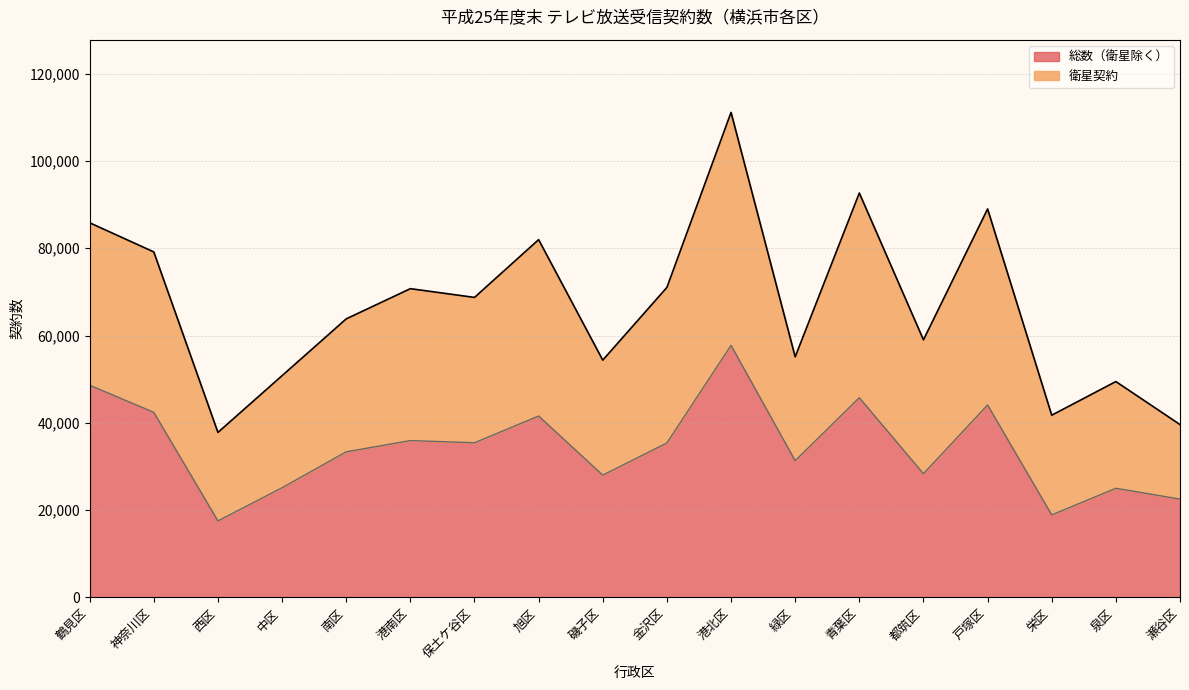

Where is the first local maximum?

港南区